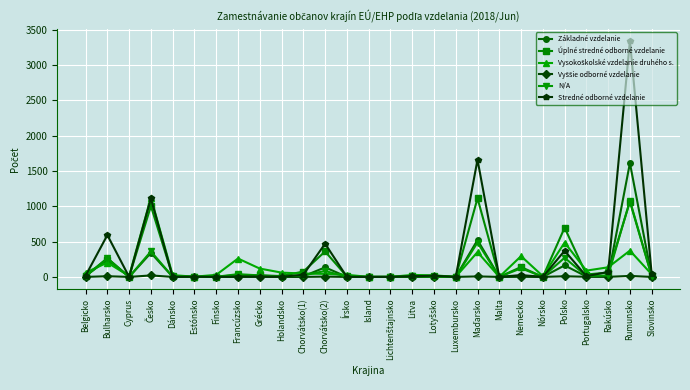

What position from the right is Nemecko?

7